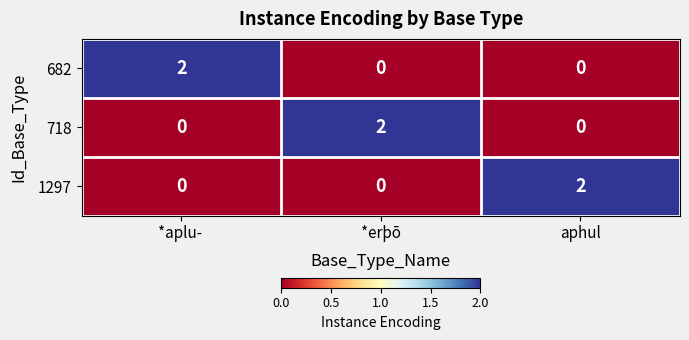

How many categories are shown in the chart?

3